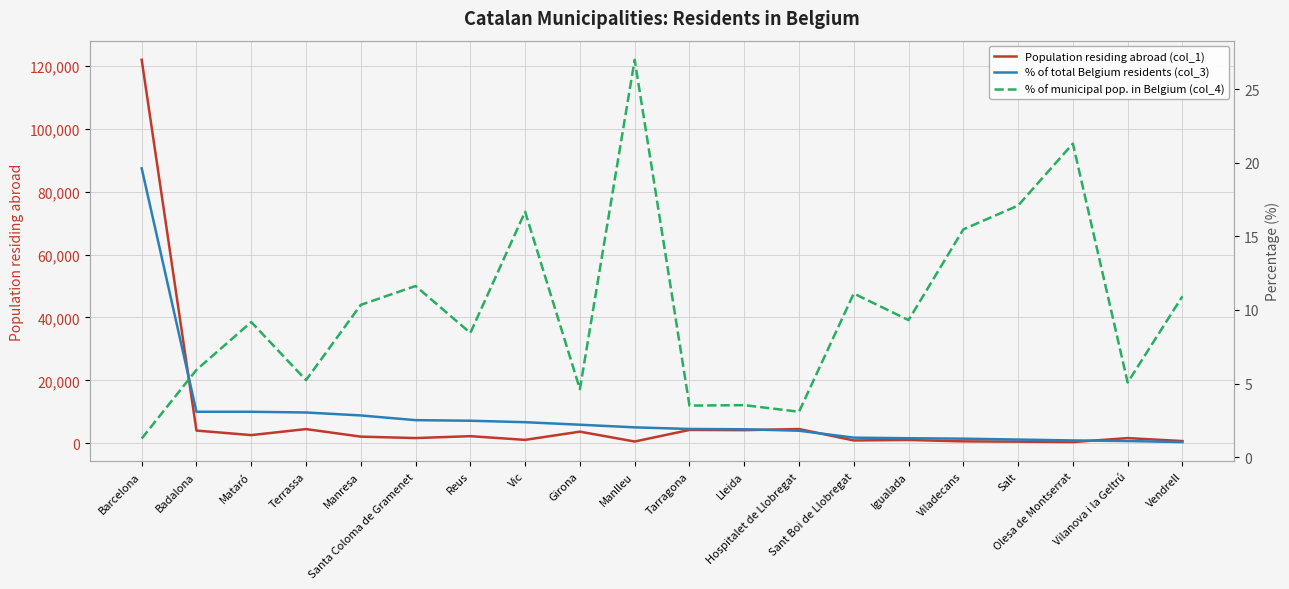

Is it true that Population residing abroad (col_1) equals 633.0 at Viladecans?

True